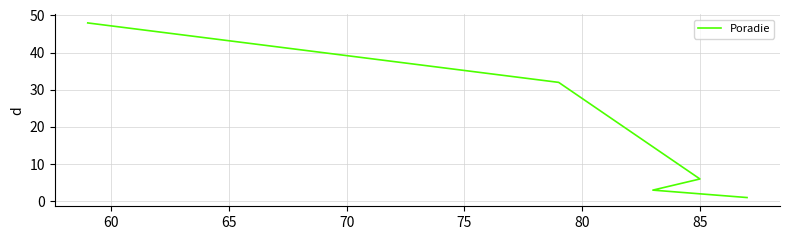

How many lines are shown in the chart?

1